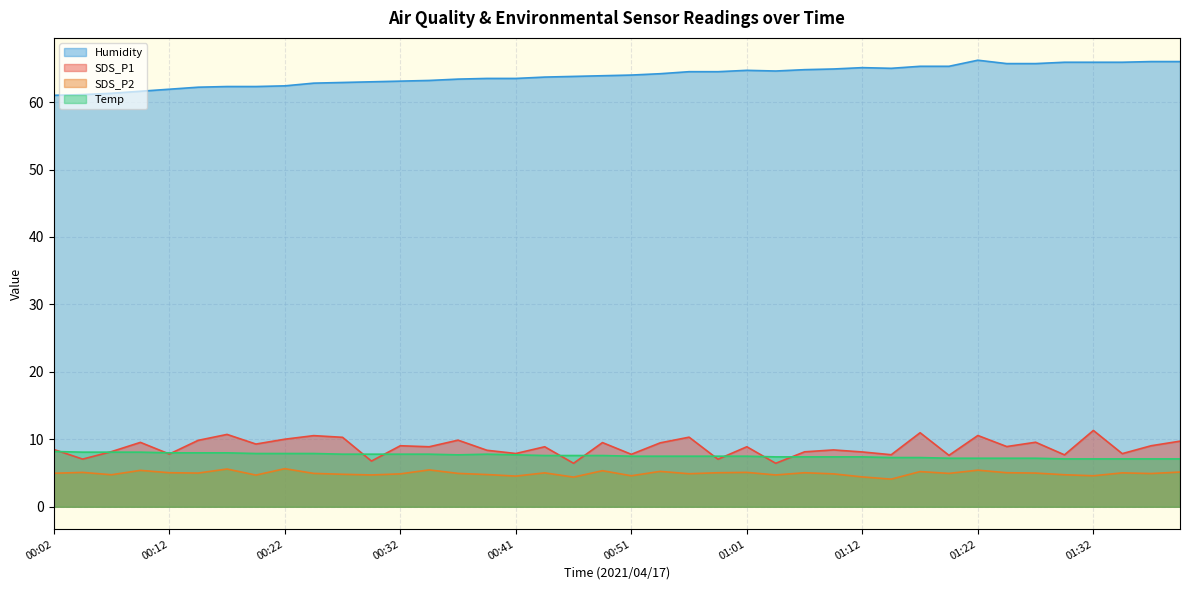

What are all the series names shown in the legend?

Humidity, SDS_P1, SDS_P2, Temp